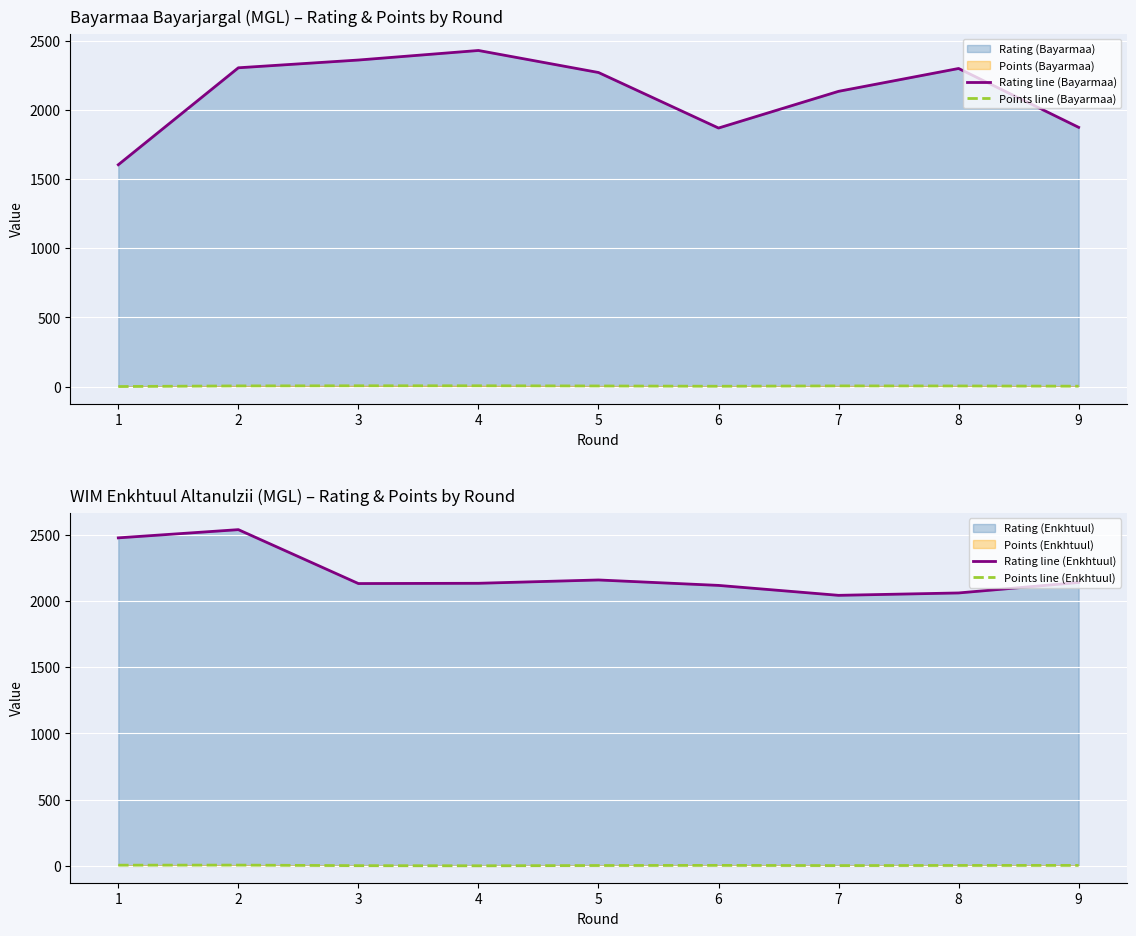

Between 5 and 8, which series saw the biggest shift?

Rating line (Enkhtuul)